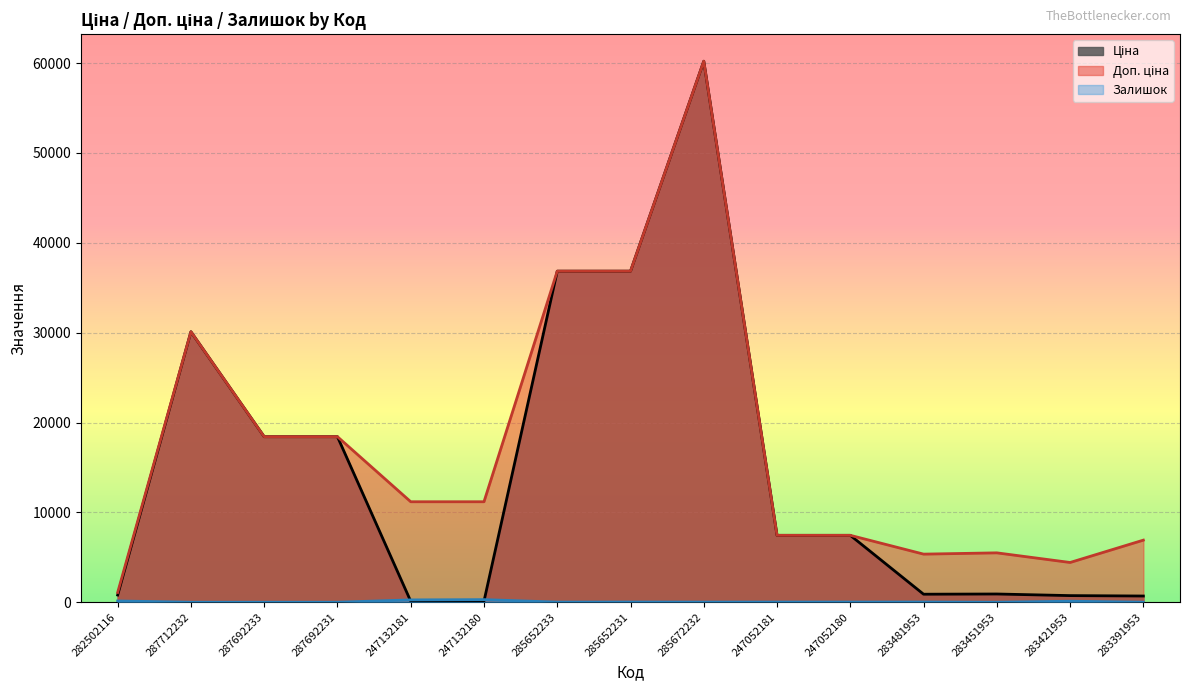

What is the sum of all Залишок values?

932.0